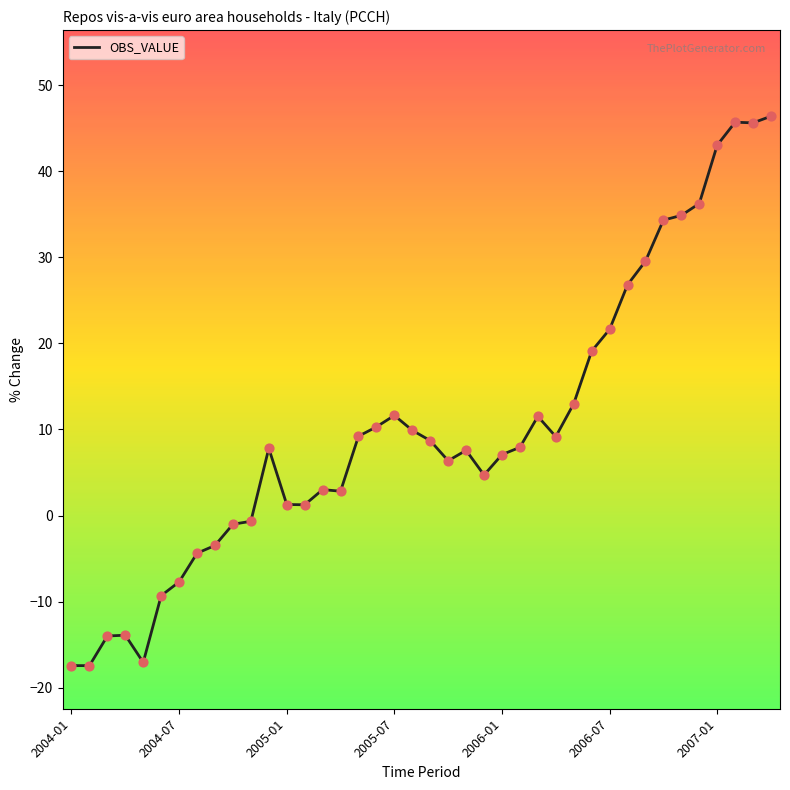

What is the minimum value shown in the chart?

-17.4